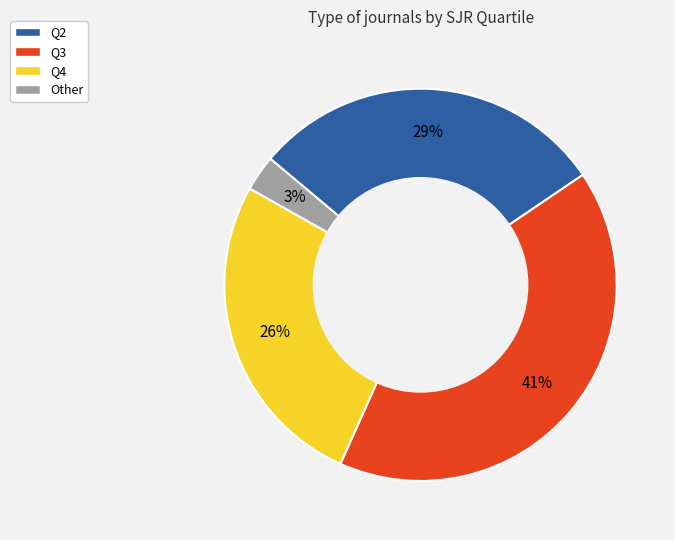

Count the number of slices in the pie.

4